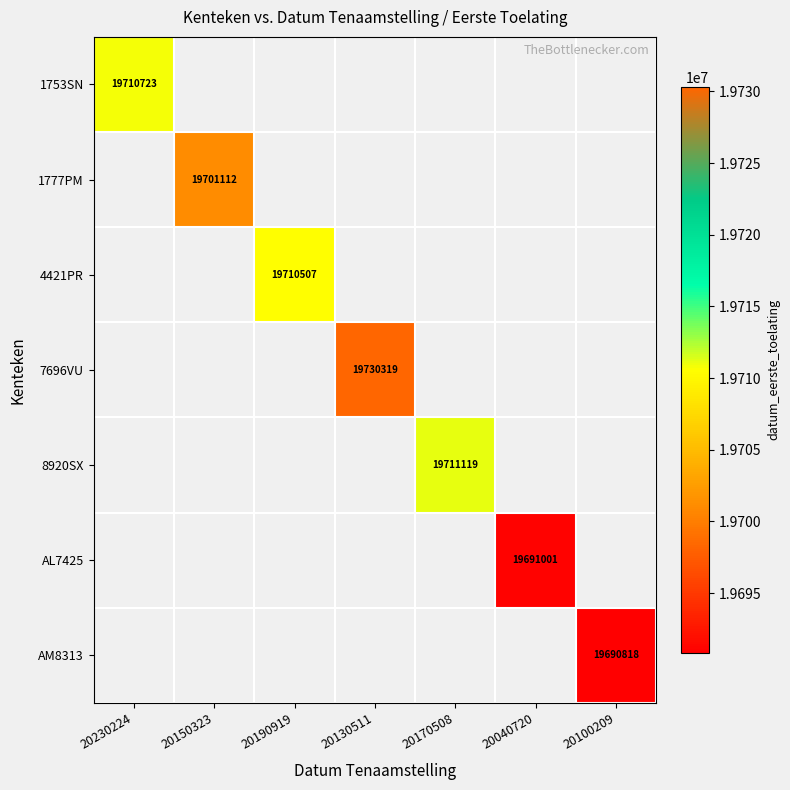

The value of 7696VU at 20130511 is 19730319. True or false?

True